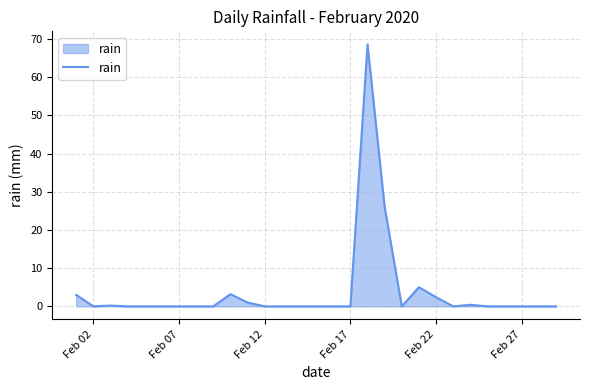

How many series are shown in this chart?

1